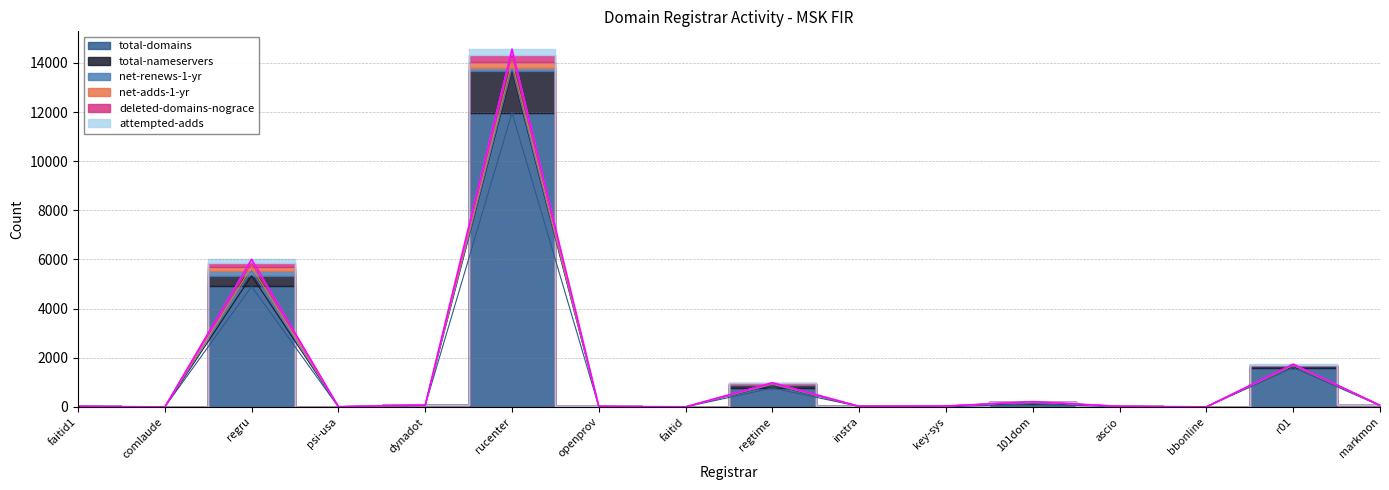

What is the difference between the maximum and second lowest values in the deleted-domains-nograce series?

14550